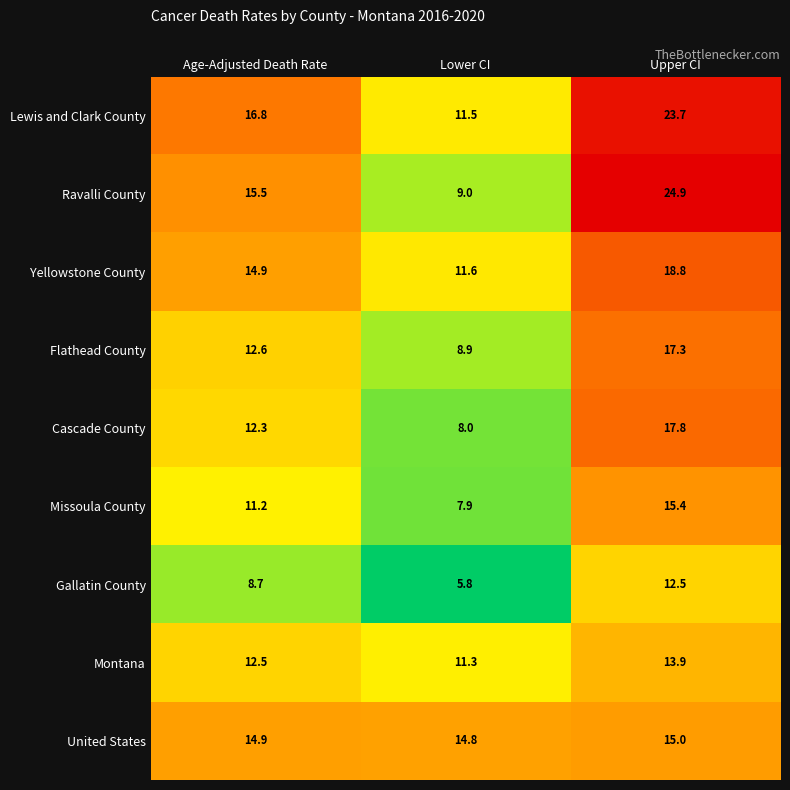

List the labels in order of Flathead County value, smallest first.

Lower CI, Age-Adjusted Death Rate, Upper CI